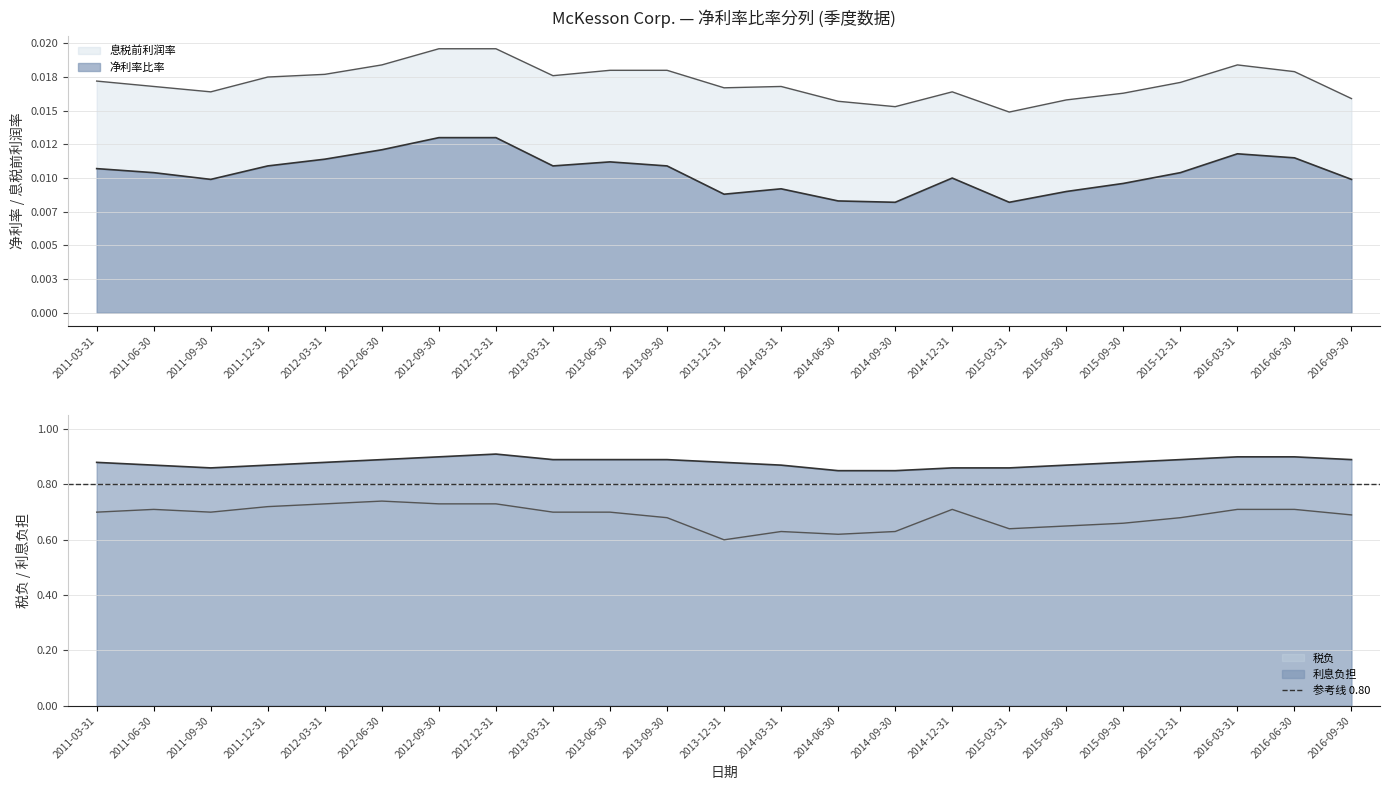

At 2012-12-31, list the series in order from smallest to largest.

净利率比率, 息税前利润率, 税负, 利息负担